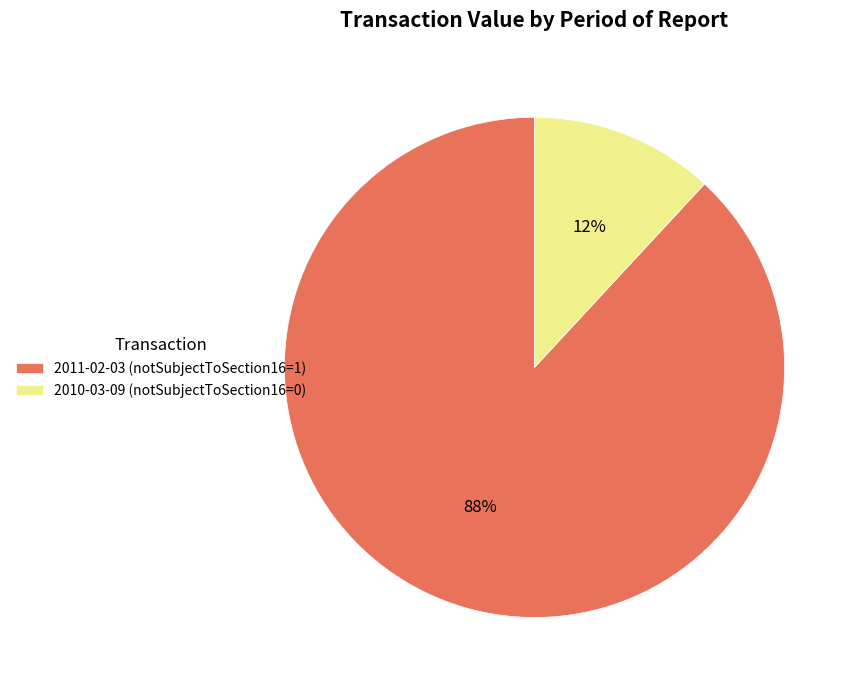

To the nearest percent, what is the average slice percentage?

50%